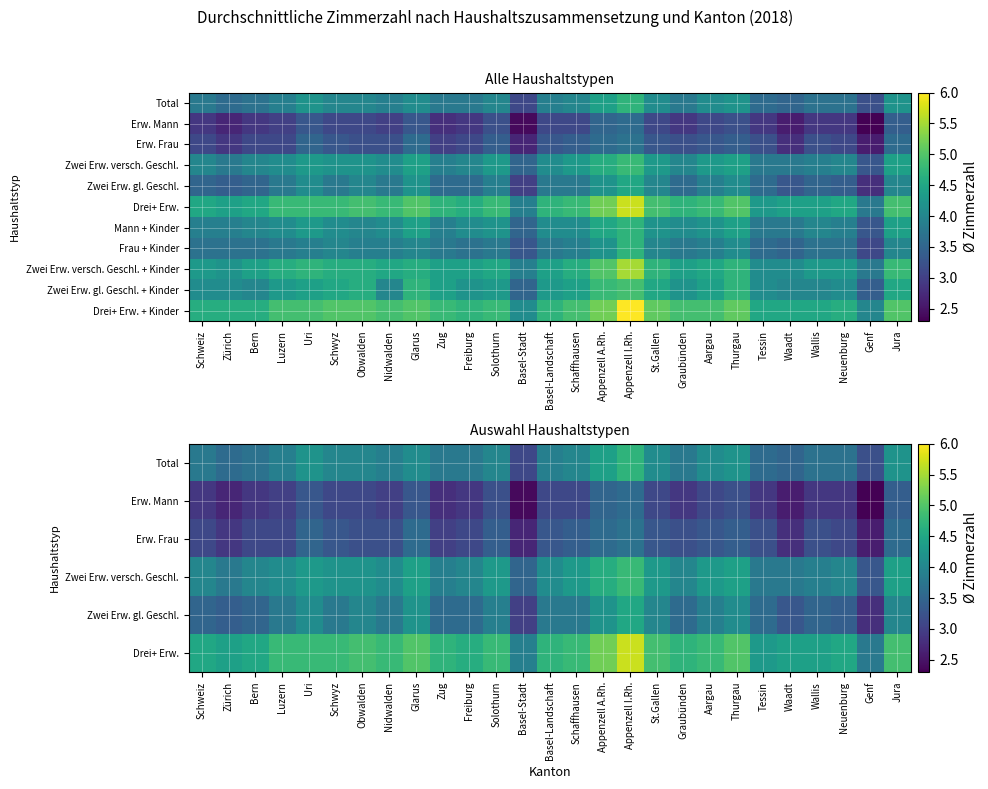

What is the sum of the Zwei Erw. versch. Geschl. values at Graubünden and Waadt?

7.8